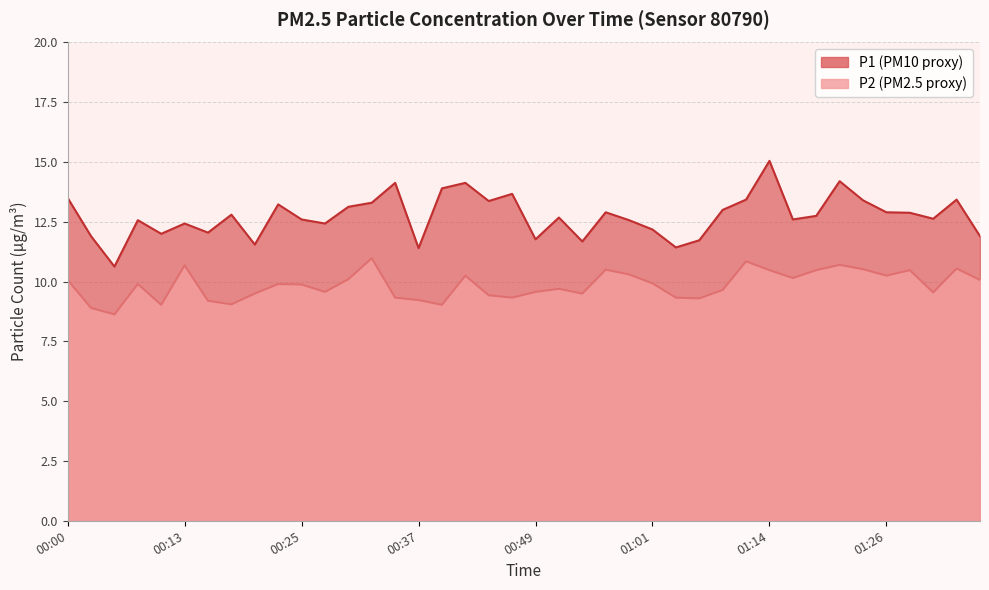

What is the sum of the P1 values at 01:19 and 01:06?

24.5